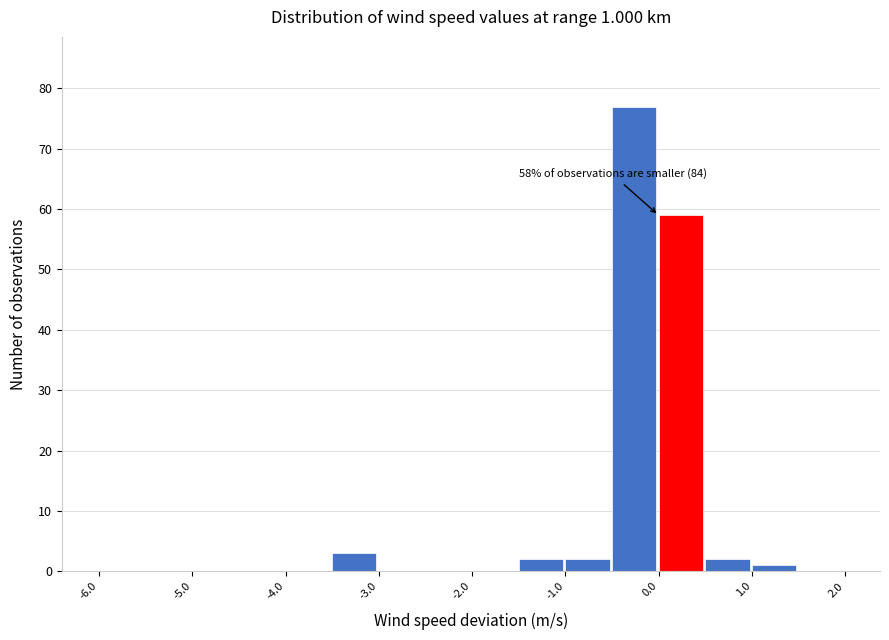

Which range on the x-axis has the tallest bar?

-0.5 to 0.0